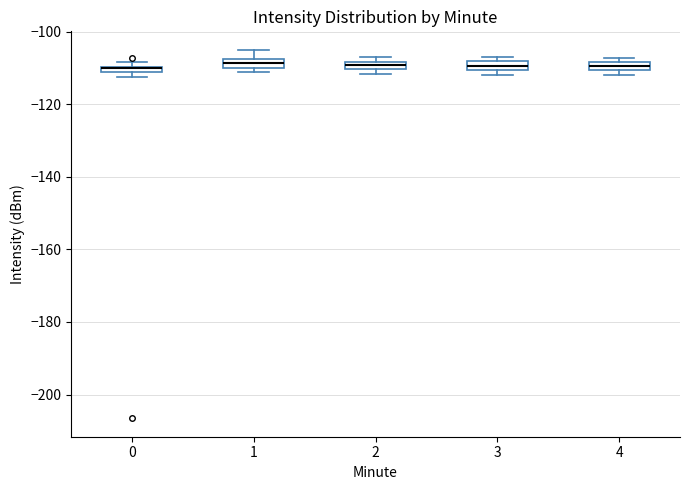

Where is the lower edge of the box at x = 1 on the y-axis? The values are not printed on the chart, so give them approximately, as read against the axis.

-110